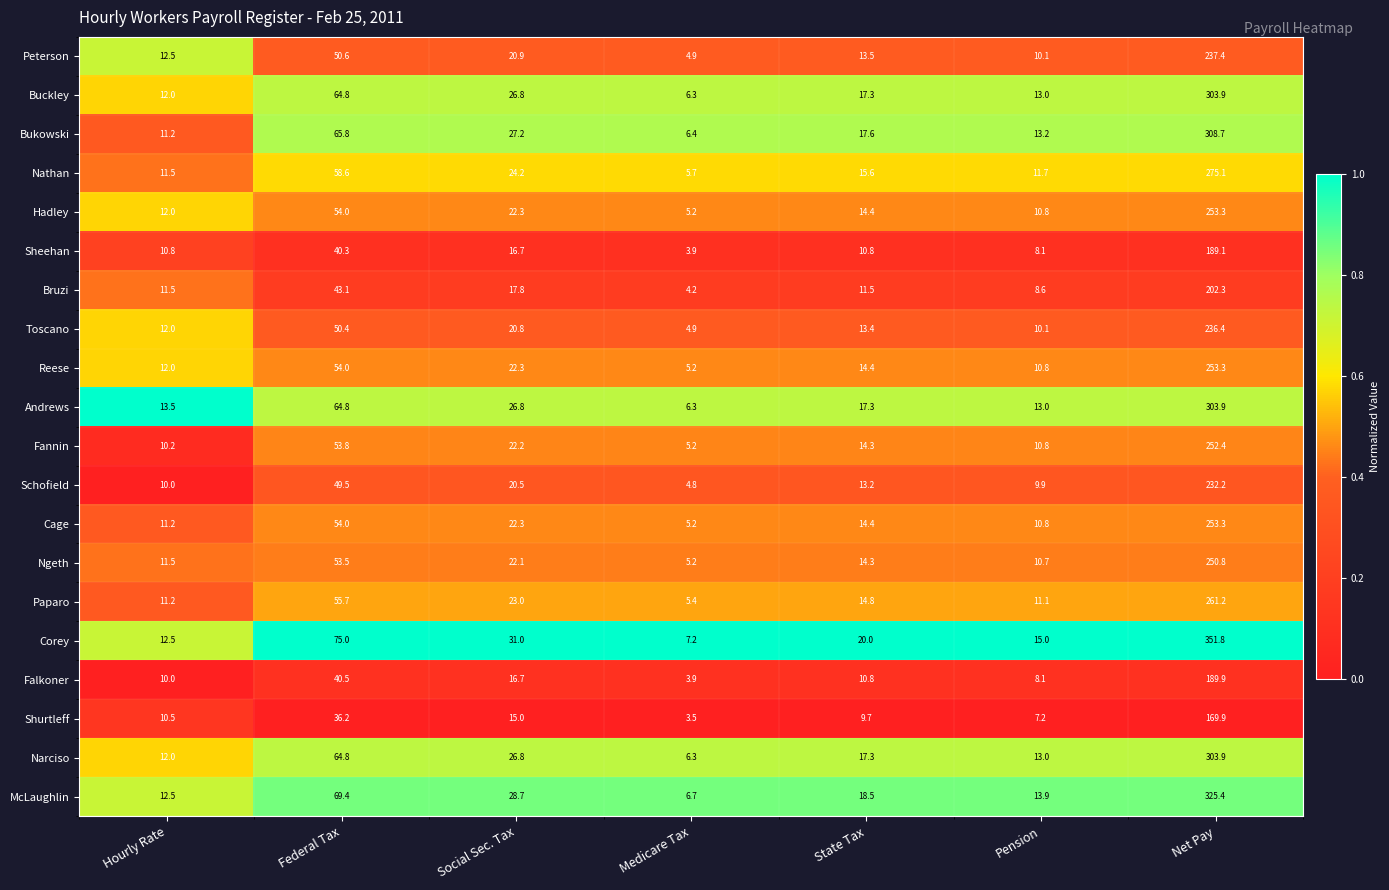

Which series has the largest total across all categories?

Corey